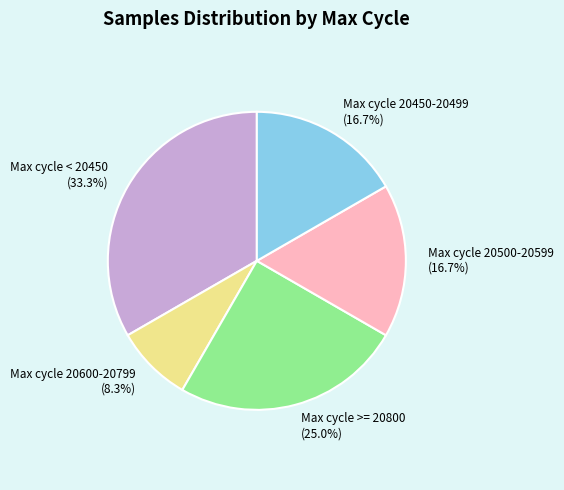

Between Max cycle 20600-20799 and Max cycle < 20450, which is larger?

Max cycle < 20450